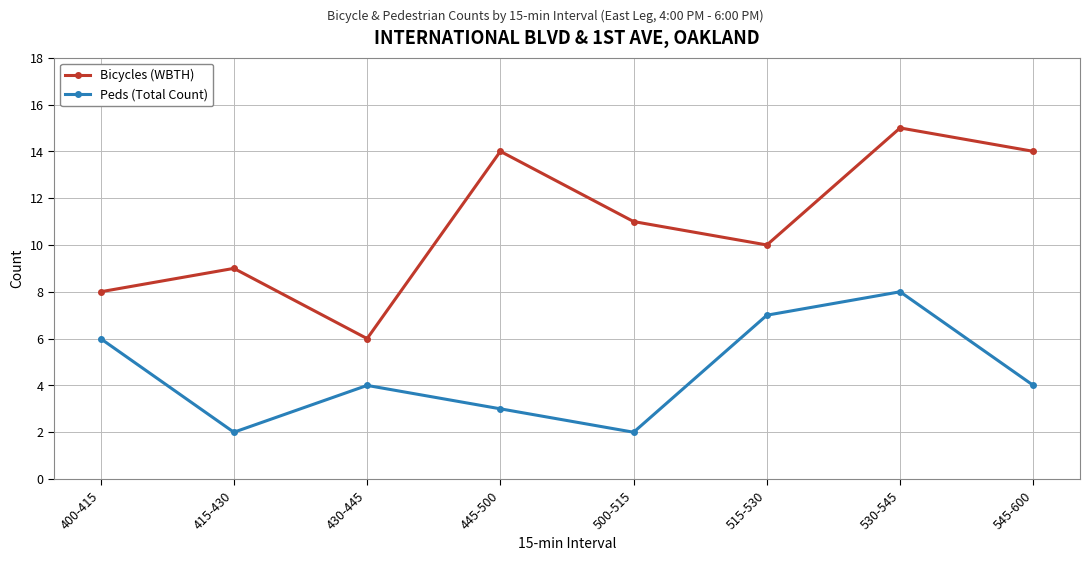

True or false: Bicycles (WBTH) and Peds (Total Count) intersect in this chart.

False